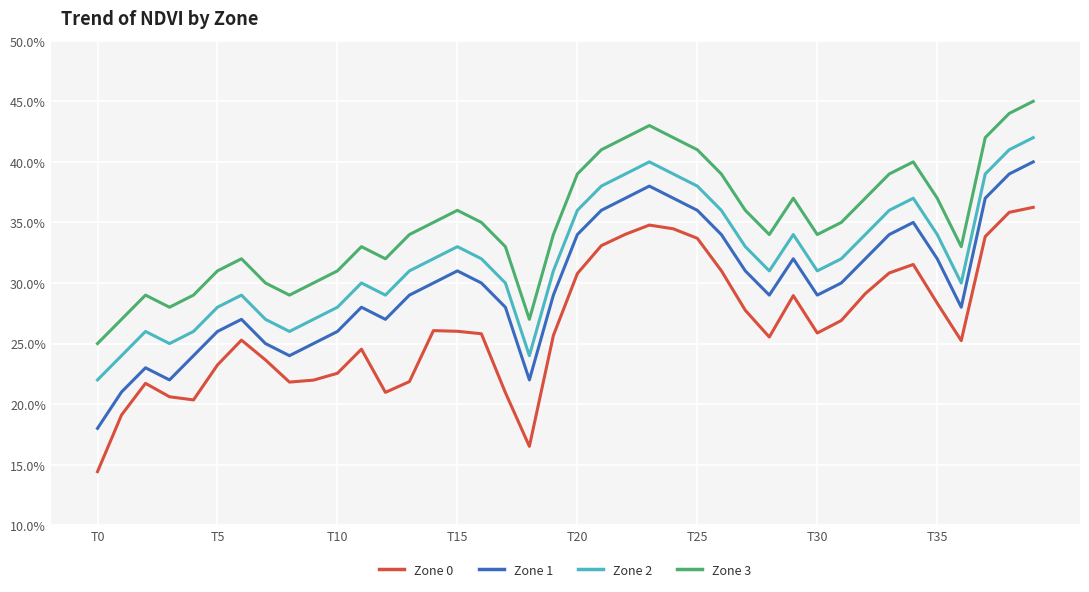

What are all the series names shown in the legend?

Zone 0, Zone 1, Zone 2, Zone 3